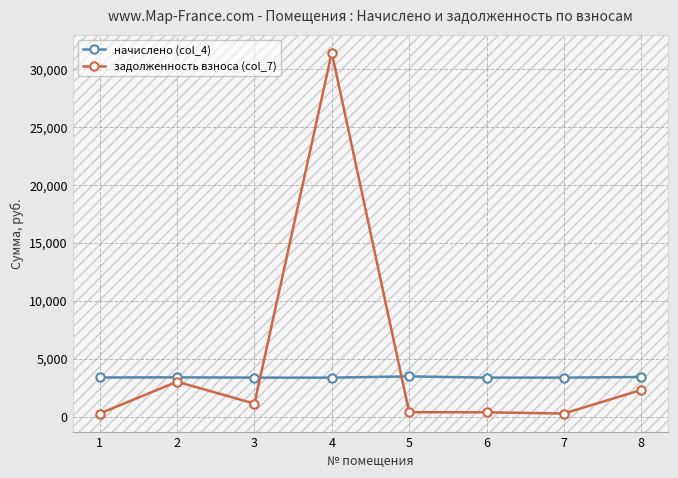

What is the sum of all задолженность взноса (col_7) values?

39142.1